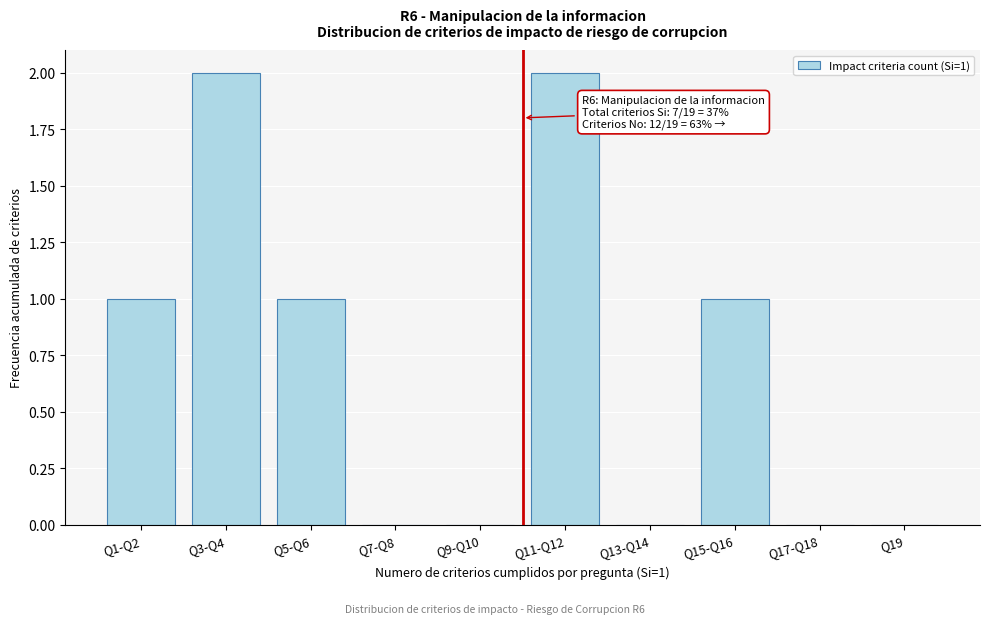

Reading left to right, transcribe all the data shown in this chart.

Q1-Q2=1	Q3-Q4=2	Q5-Q6=1	Q7-Q8=0	Q9-Q10=0	Q11-Q12=2	Q13-Q14=0	Q15-Q16=1	Q17-Q18=0	Q19=0